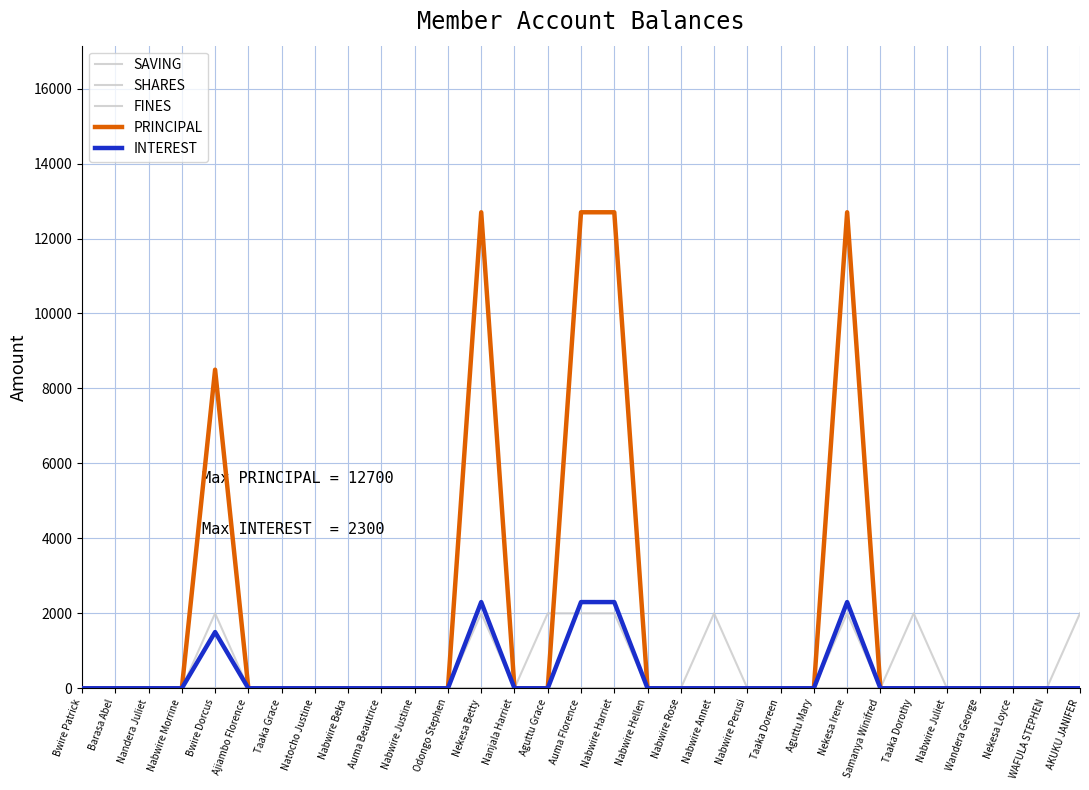

Does the chart display data point markers on the line(s)?

No